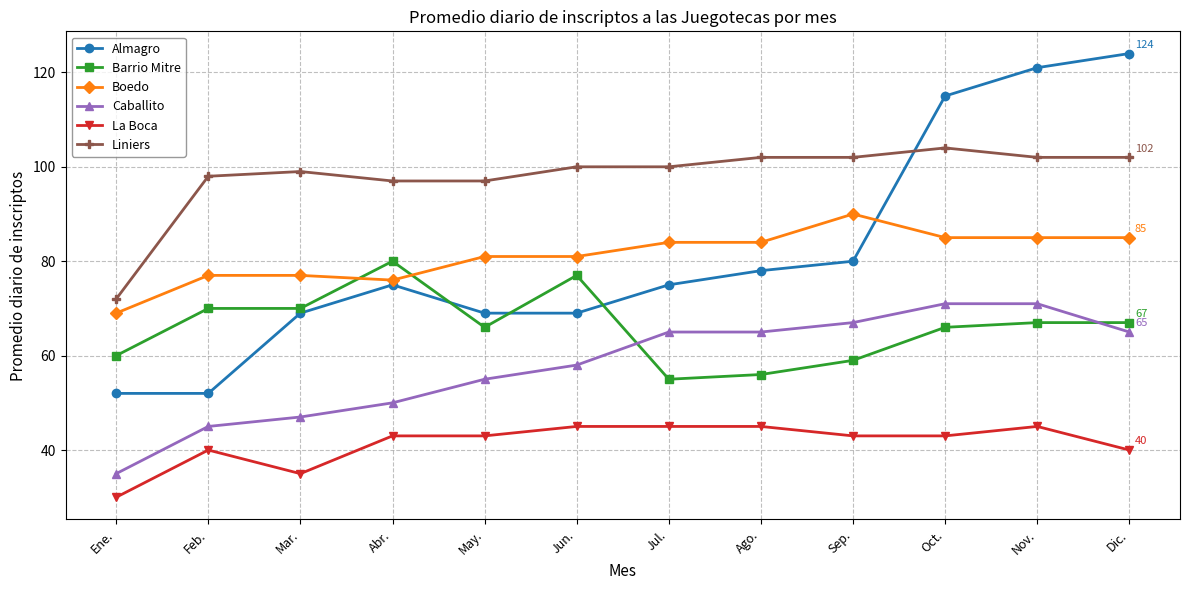

The Liniers series shows 99 at Mar.. True or false?

True